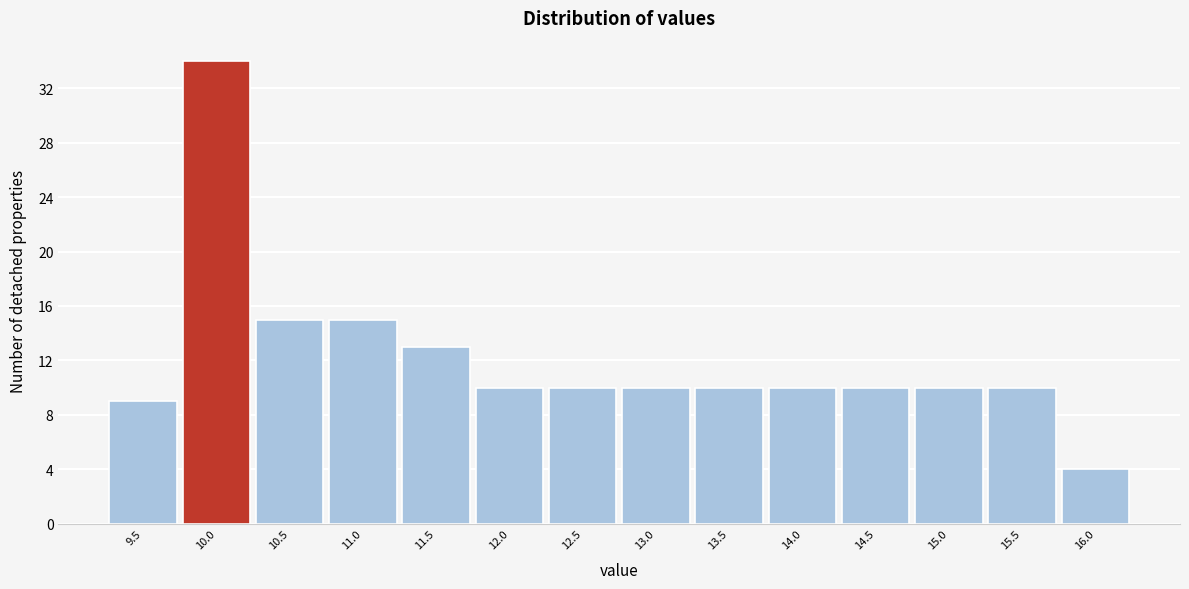

Reading left to right, list all the values displayed in this chart.

9	34	15	15	13	10	10	10	10	10	10	10	10	4